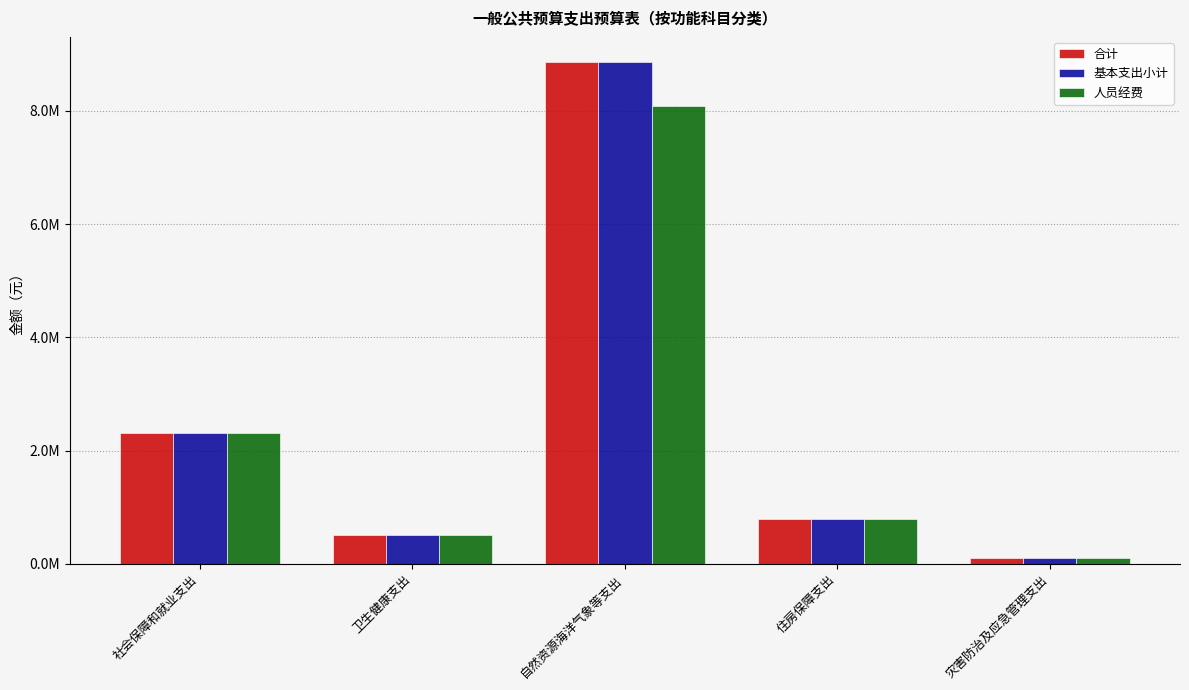

Are the bars grouped side by side (vs. stacked)?

Yes